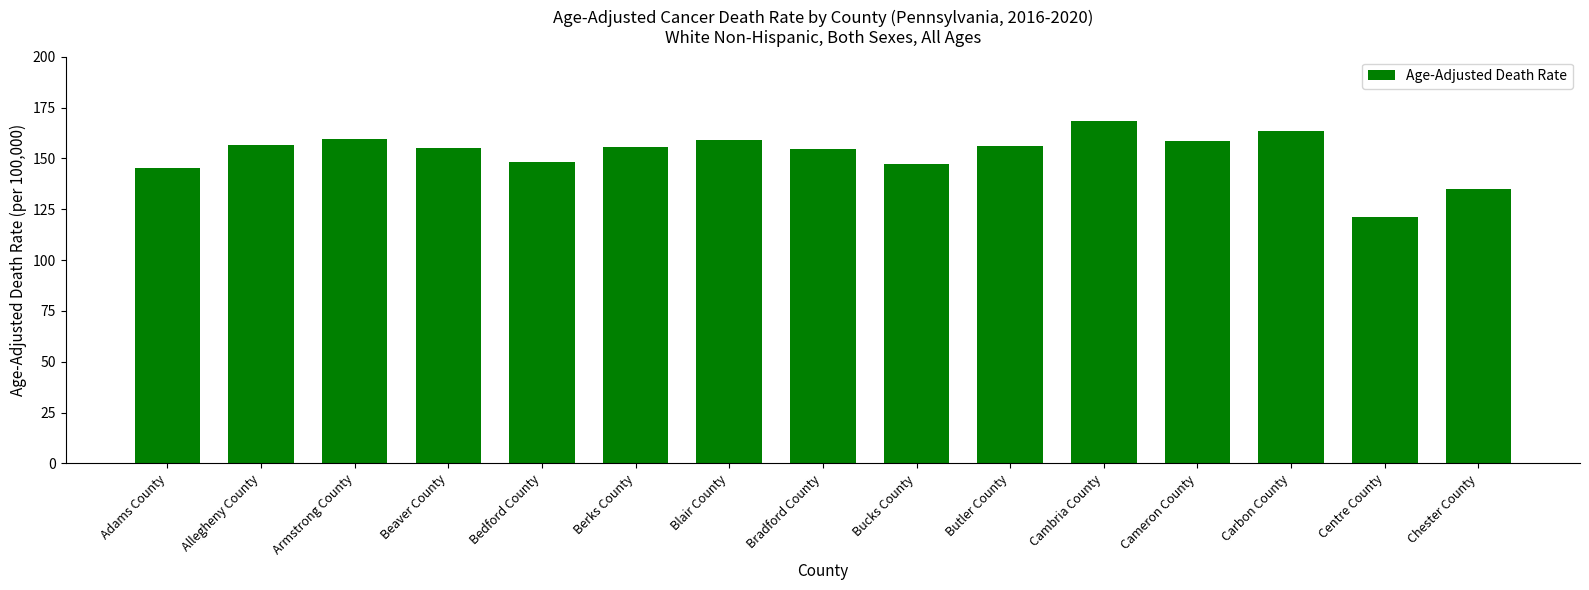

What is the approximate value at Bedford County?

148.3